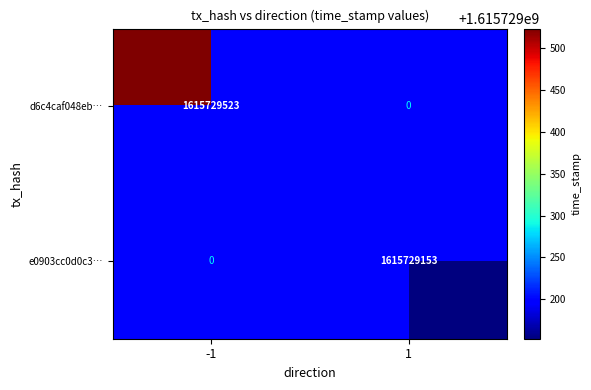

The value of d6c4caf048eb75c629430bfa764d584fea05203 at direction_1 is 0. True or false?

True